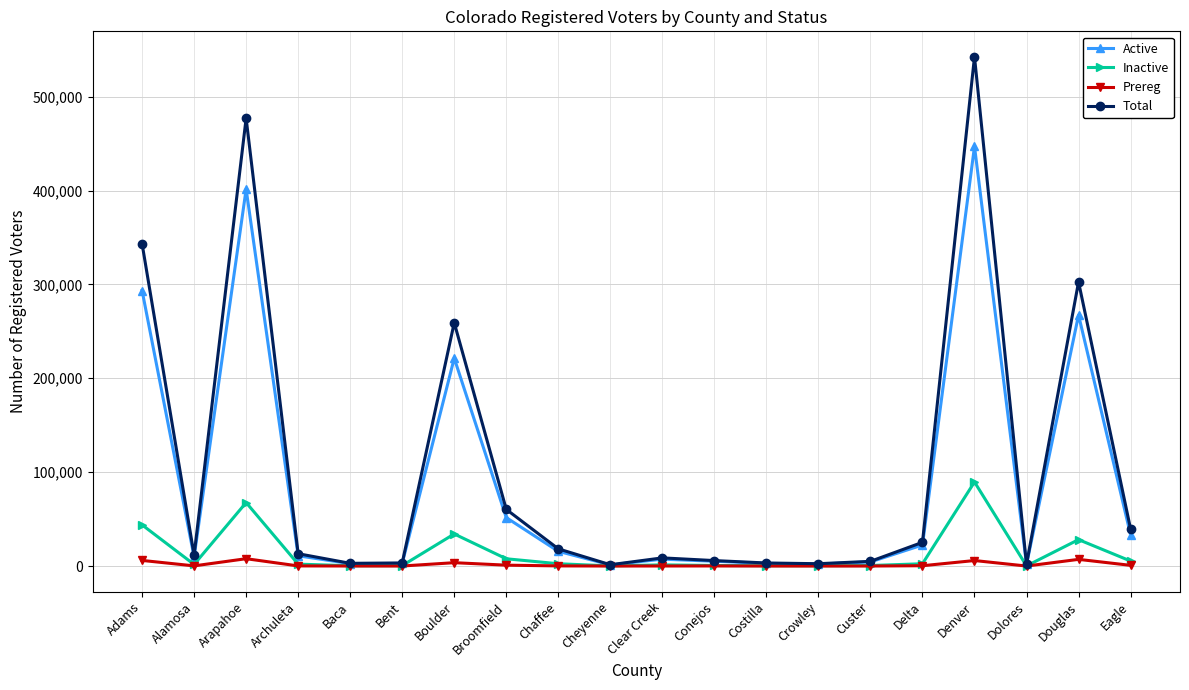

Which series has the largest range (max minus min)?

Total